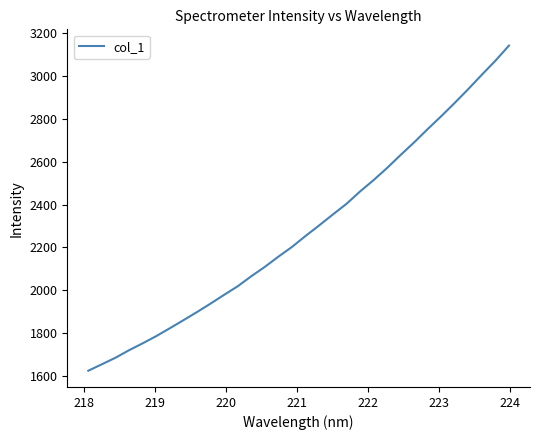

What is the difference between the maximum and minimum values?

1517.8